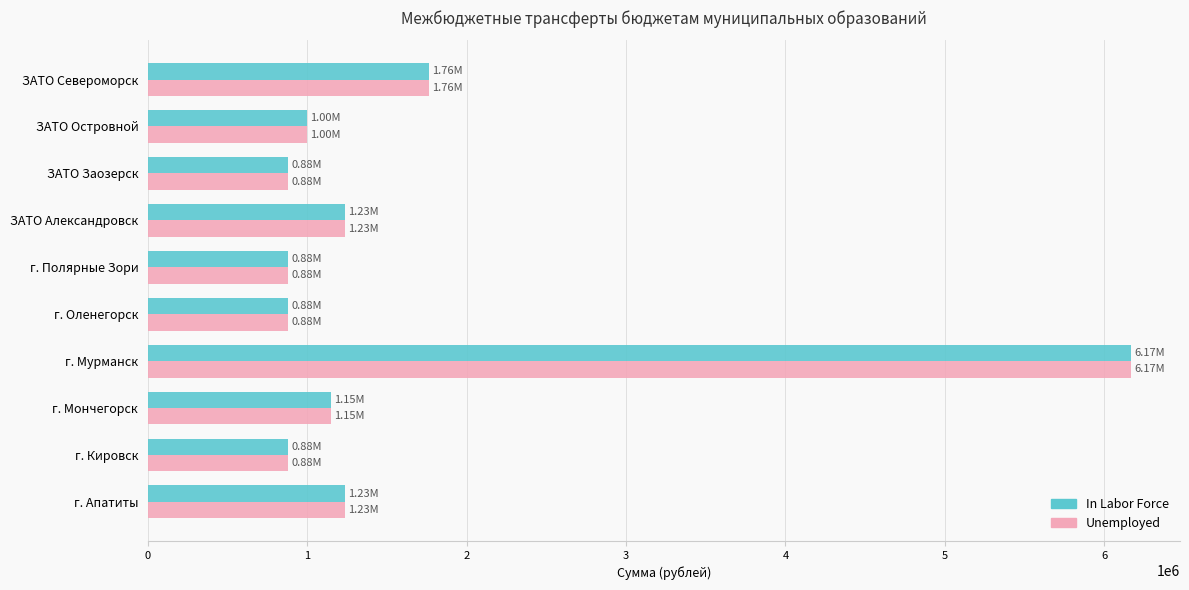

At which category is the sum across all series the highest?

г. Мурманск